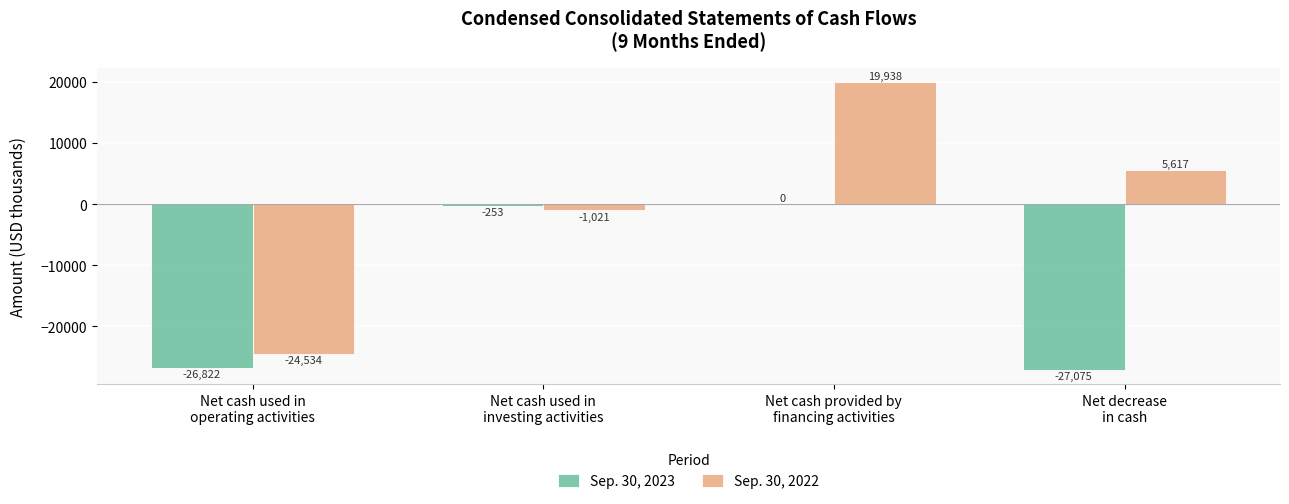

At which category is the sum across all series the highest?

Net cash provided by
financing activities